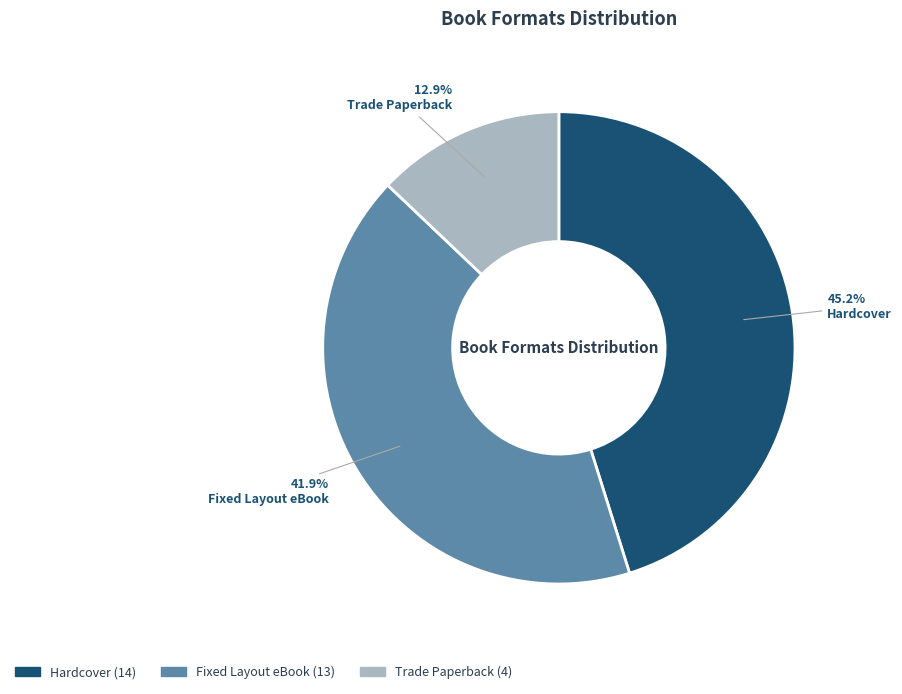

What percentage do Fixed Layout eBook and Hardcover together represent?

87.1%